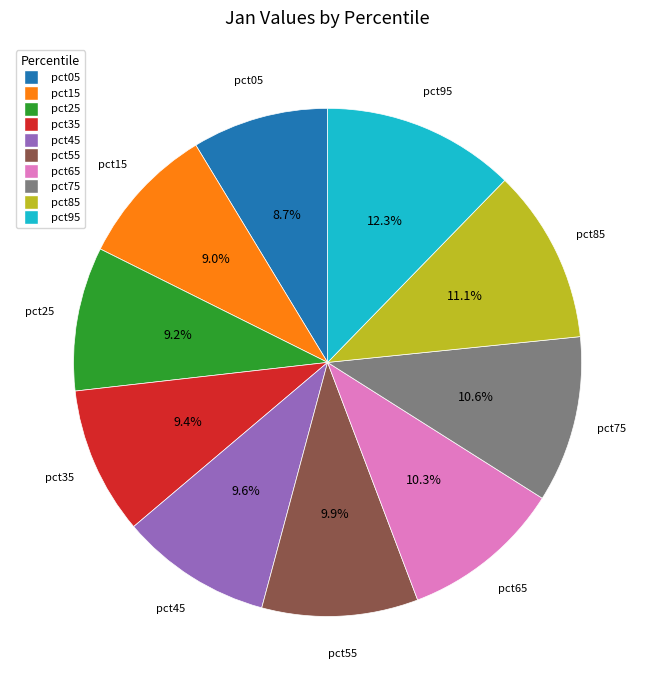

To the nearest percent, what percentage of the pie is pct95?

12%